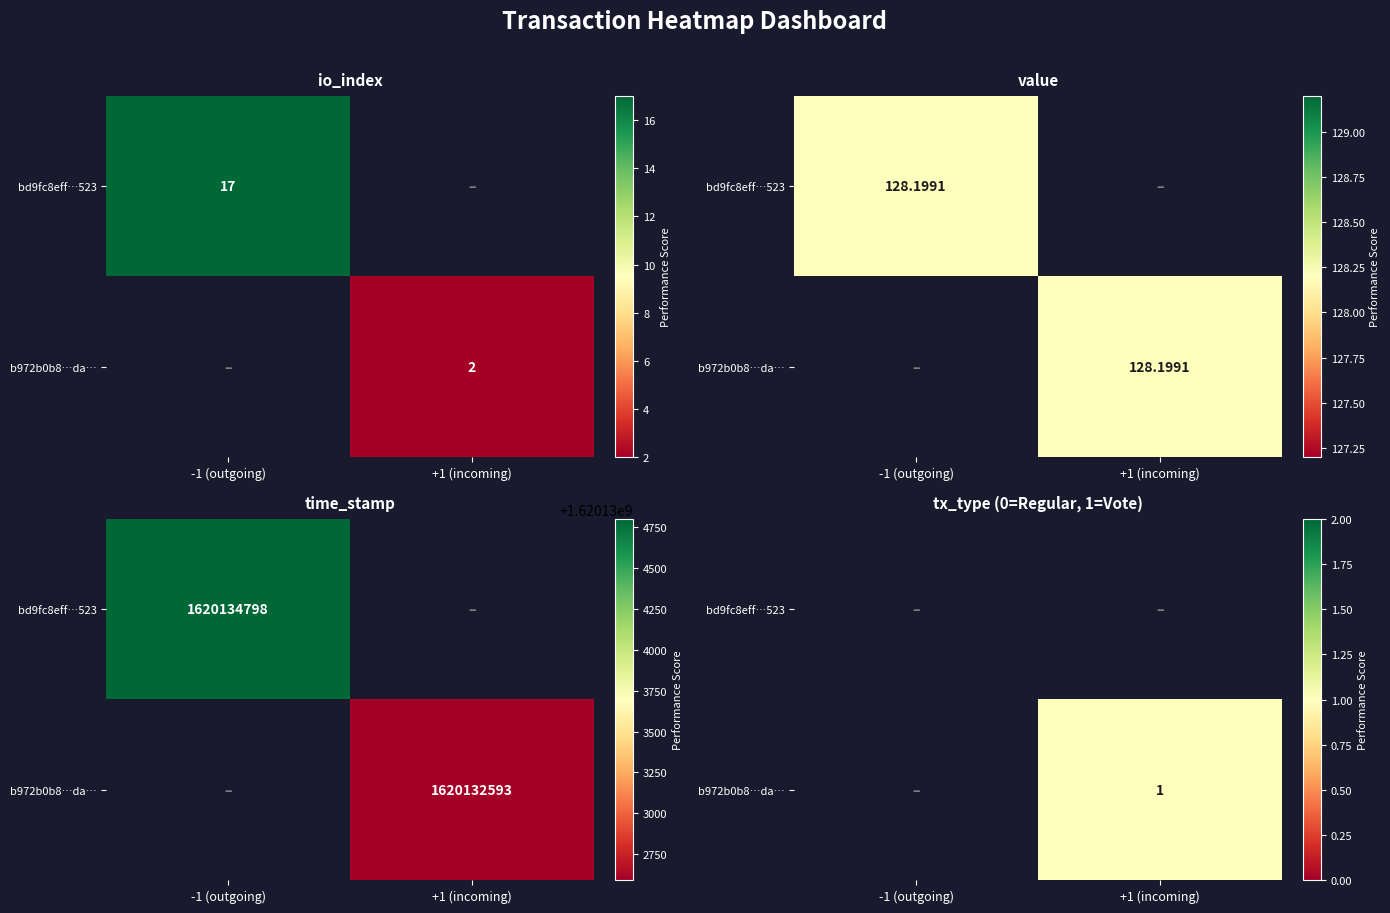

List the series in order of their overall mean, highest first.

bd9fc8eff…523, b972b0b8…da…